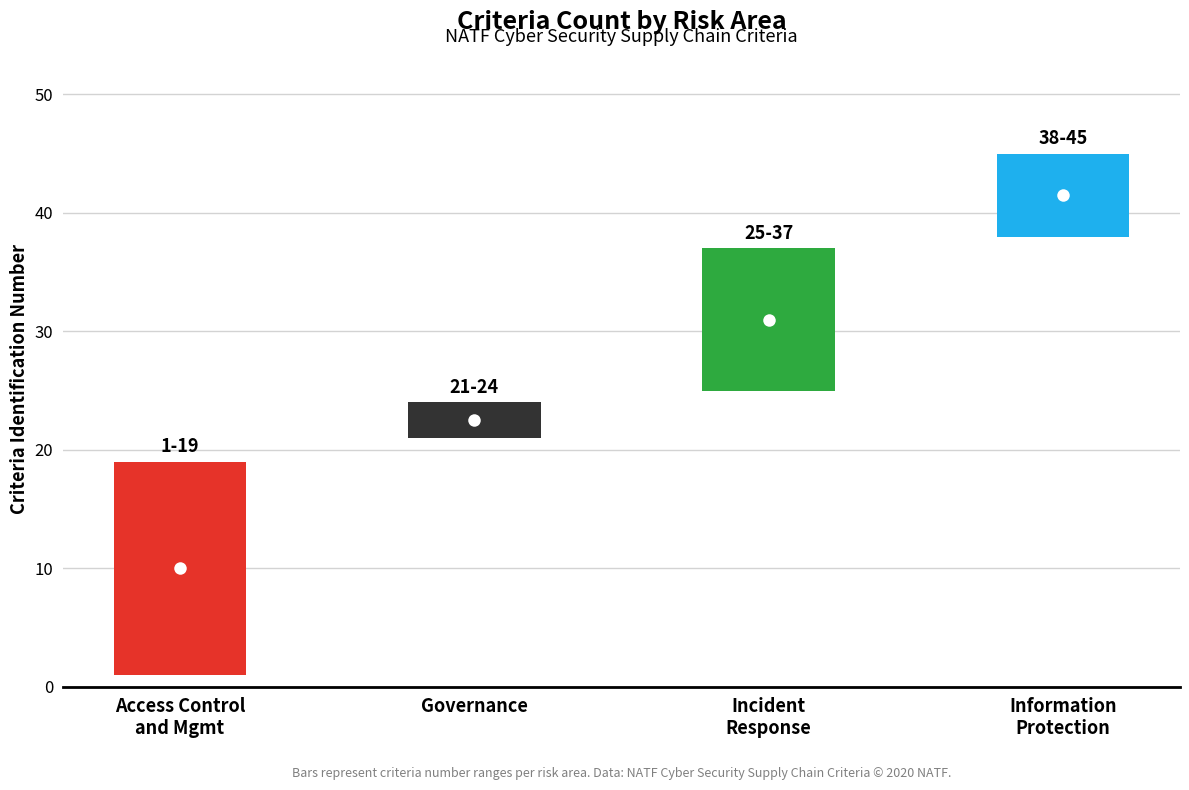

What is the difference between the highest and lowest values at Incident Response?

12